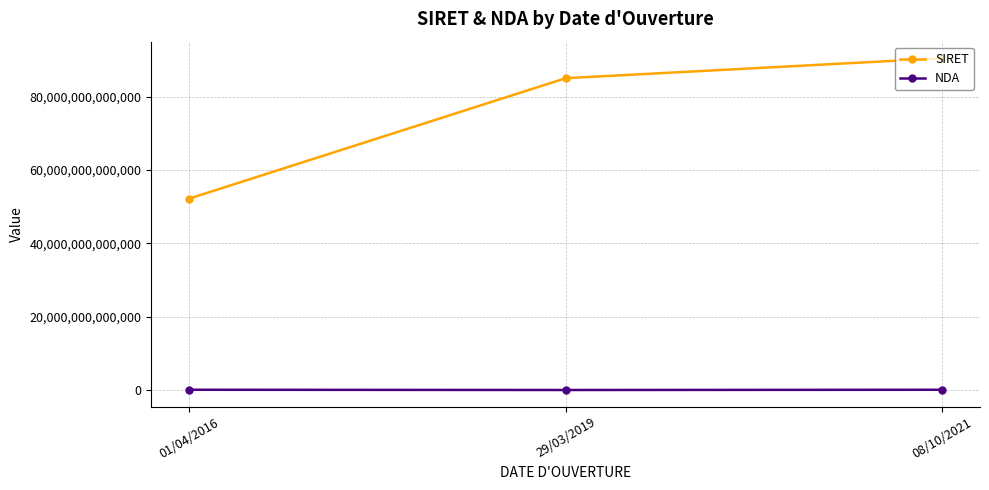

Which series has the widest spread of values?

SIRET